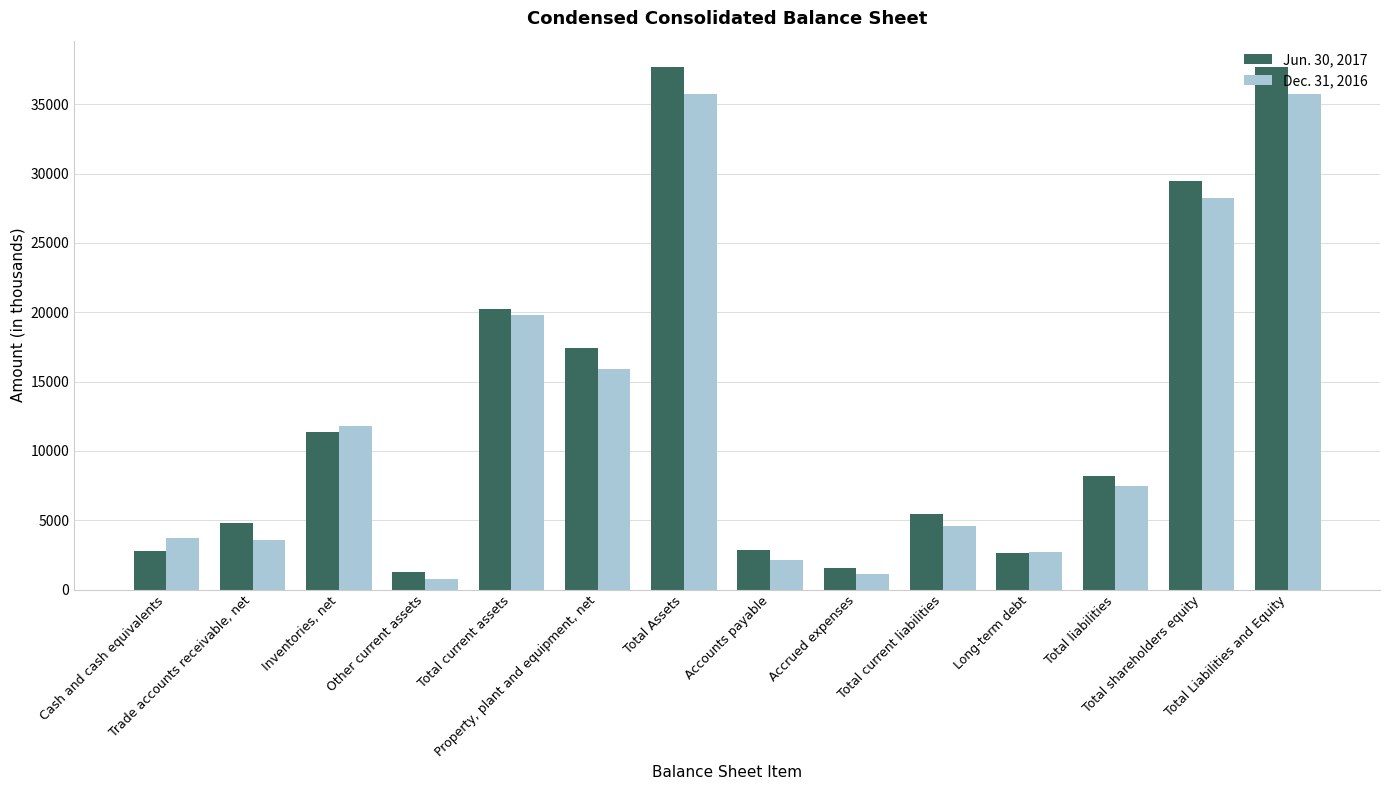

What is the value of the Jun. 30, 2017 bar at the 13th from the left?

29489